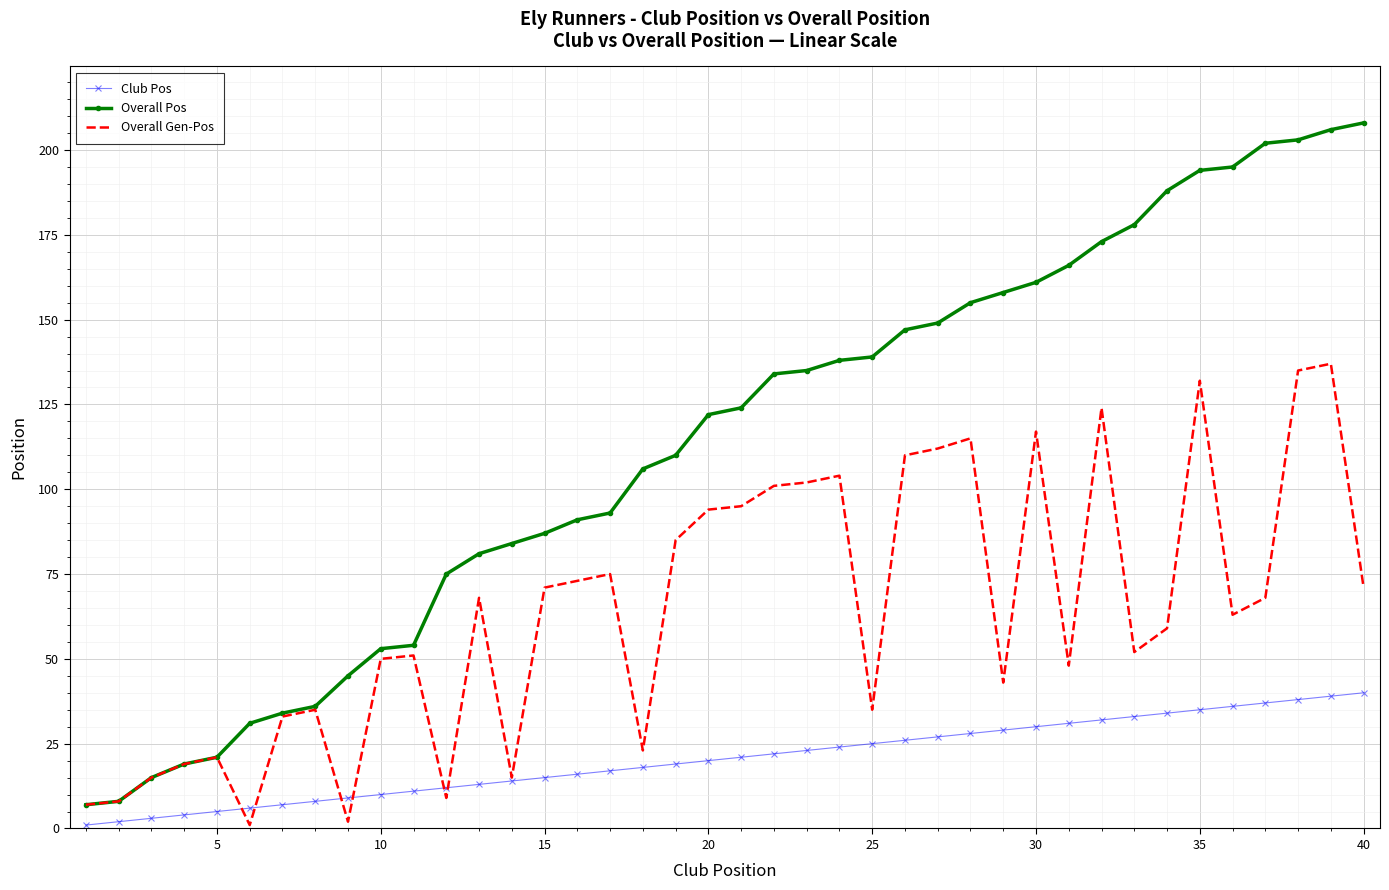

Which series has the widest spread of values?

Overall Pos